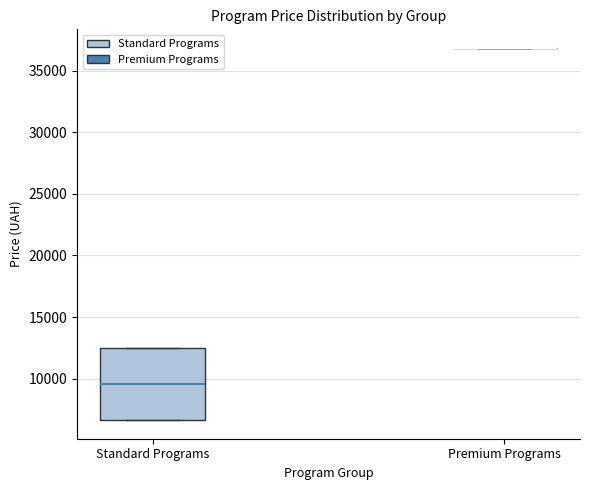

Where is the upper edge of the box for Standard Programs on the y-axis? The values are not printed on the chart, so give them approximately, as read against the axis.

12500